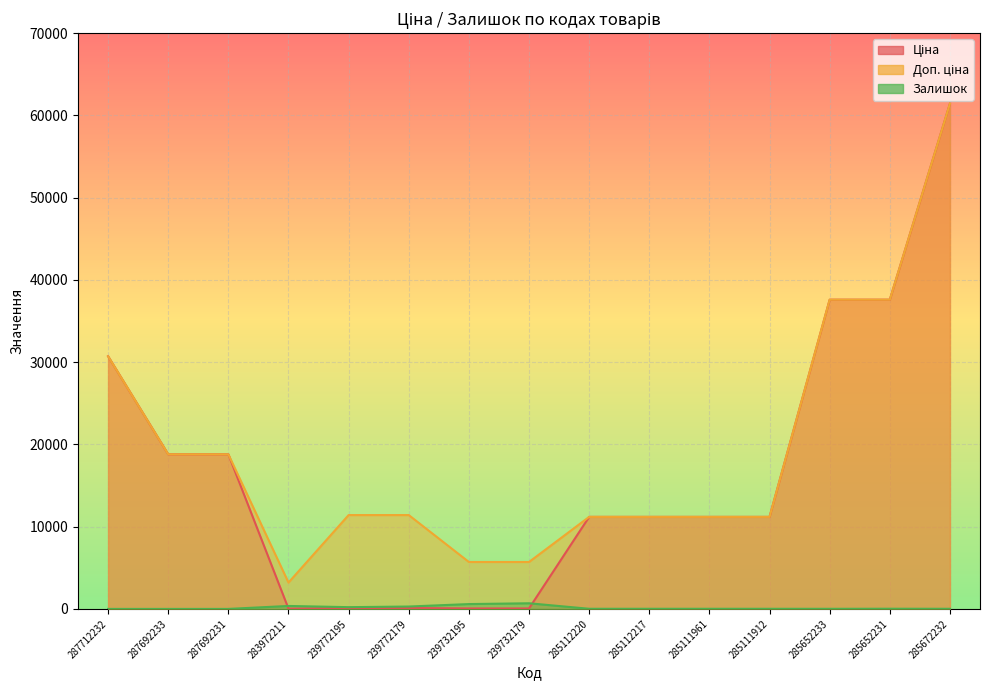

Which series has the largest total across all categories?

Доп. ціна